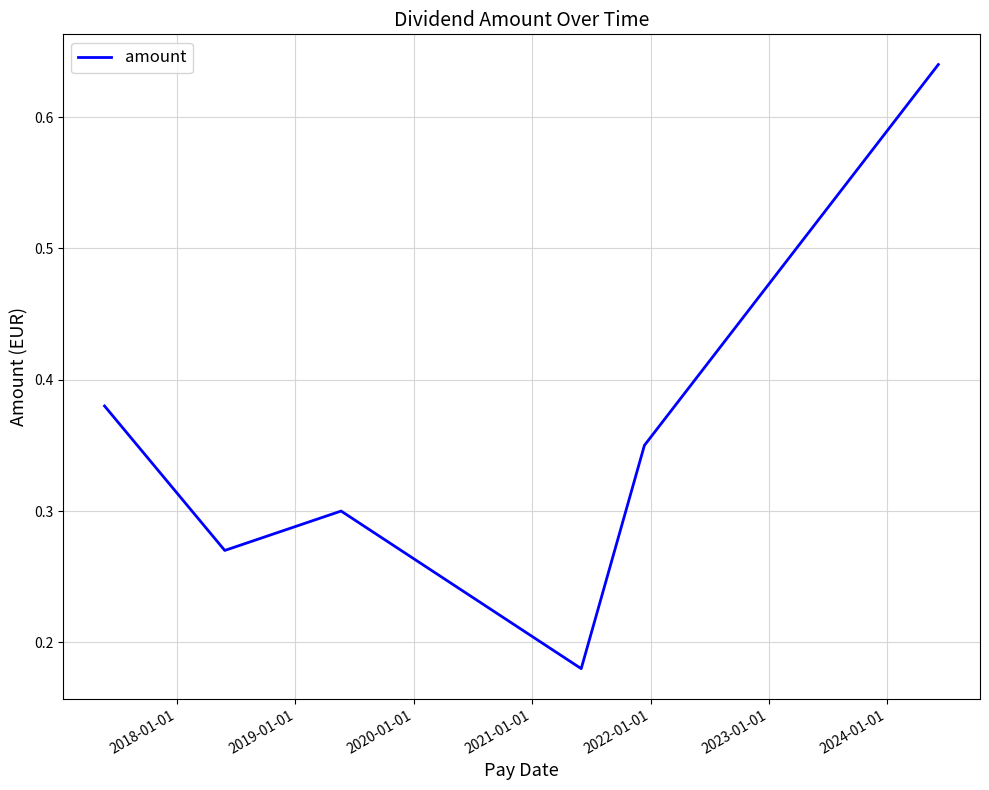

True or false: there are more than 0 points higher than both neighbors.

True